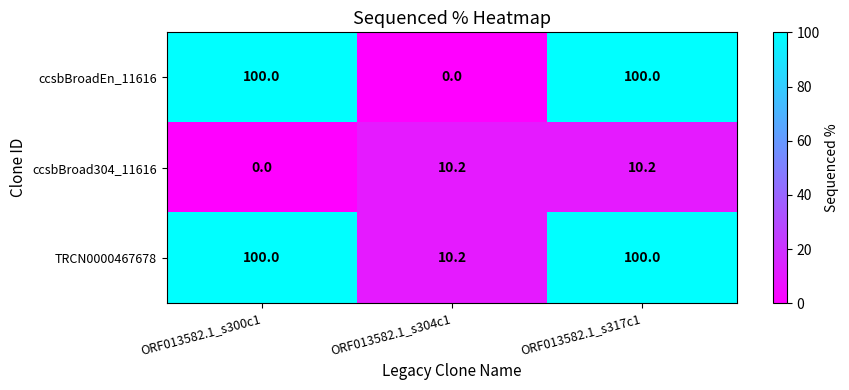

What is the maximum value shown in the chart?

100.0